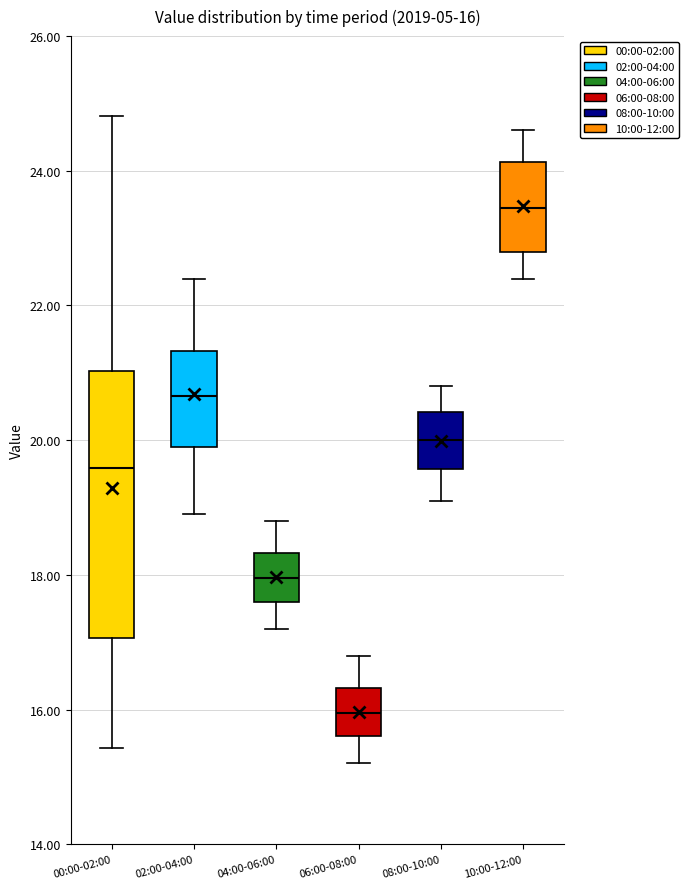

Which box is the tallest, from its lower edge to its upper edge?

00:00-02:00